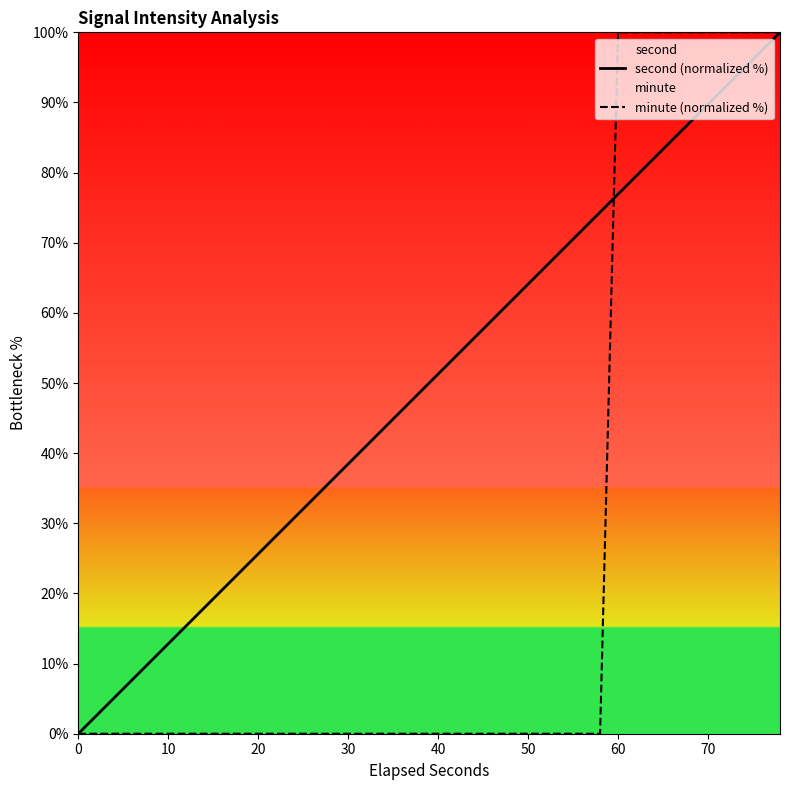

Which series has the widest spread of values?

second (normalized %)